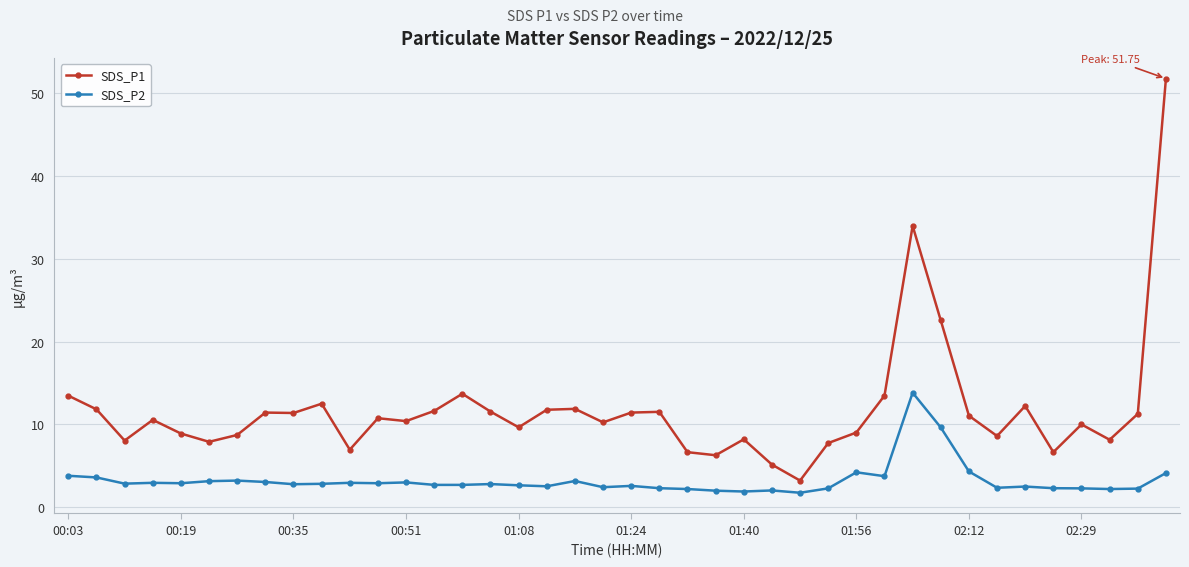

Which series has the largest total across all categories?

SDS_P1